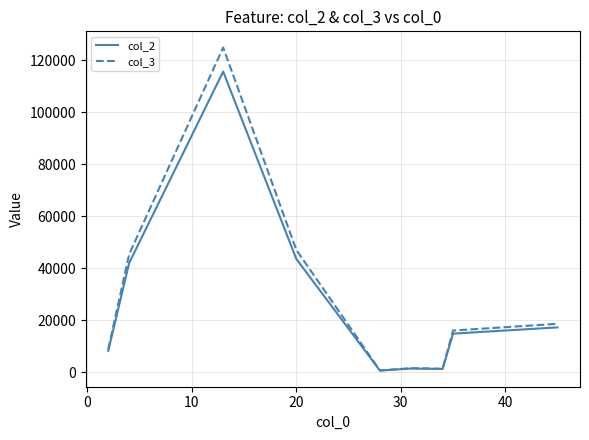

What is the highest value of the col_3 series?

124869.6